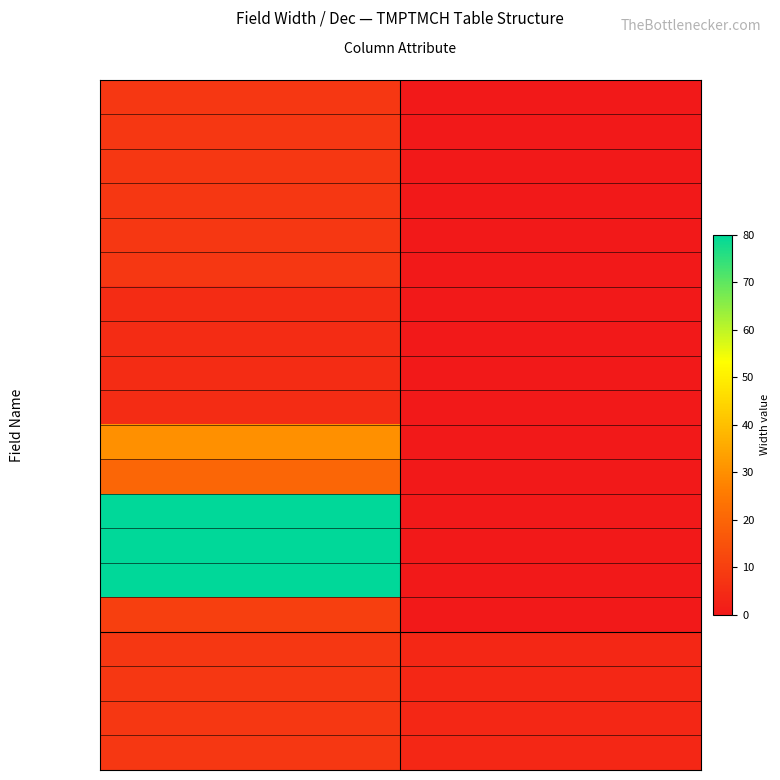

Reading left to right, list all the values displayed in this chart.

SUBS: Width=8	Dec=0
SUBA1: Width=8	Dec=0
SUBA2: Width=8	Dec=0
SUBA3: Width=8	Dec=0
SUBA4: Width=8	Dec=0
SUBA5: Width=8	Dec=0
MOL_RN: Width=5	Dec=0
NOM_RN: Width=5	Dec=0
PMOL_RN: Width=5	Dec=0
PNOM_RN: Width=5	Dec=0
MOLMNE: Width=30	Dec=0
NOMMNE: Width=20	Dec=0
NOMNAME: Width=80	Dec=0
PMOLNAME: Width=80	Dec=0
PNOMNAME: Width=80	Dec=0
MEAMNE: Width=10	Dec=0
OKOL: Width=8	Dec=4
SUMO: Width=8	Dec=4
INCKOL: Width=8	Dec=4
OBDE: Width=8	Dec=4